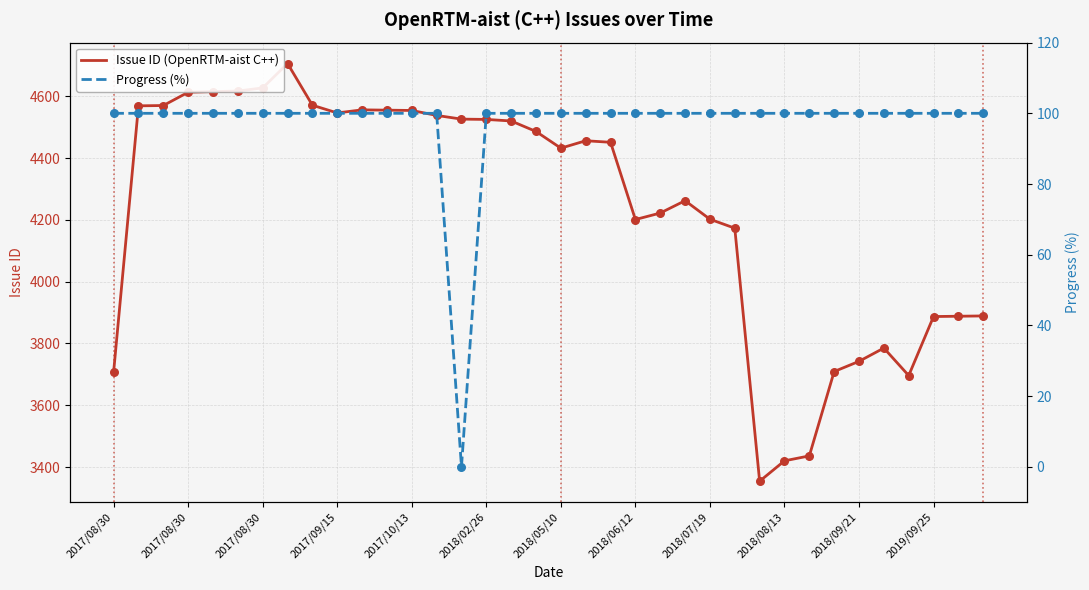

What are all the series names shown in the legend?

Issue ID (OpenRTM-aist C++), Progress (%)